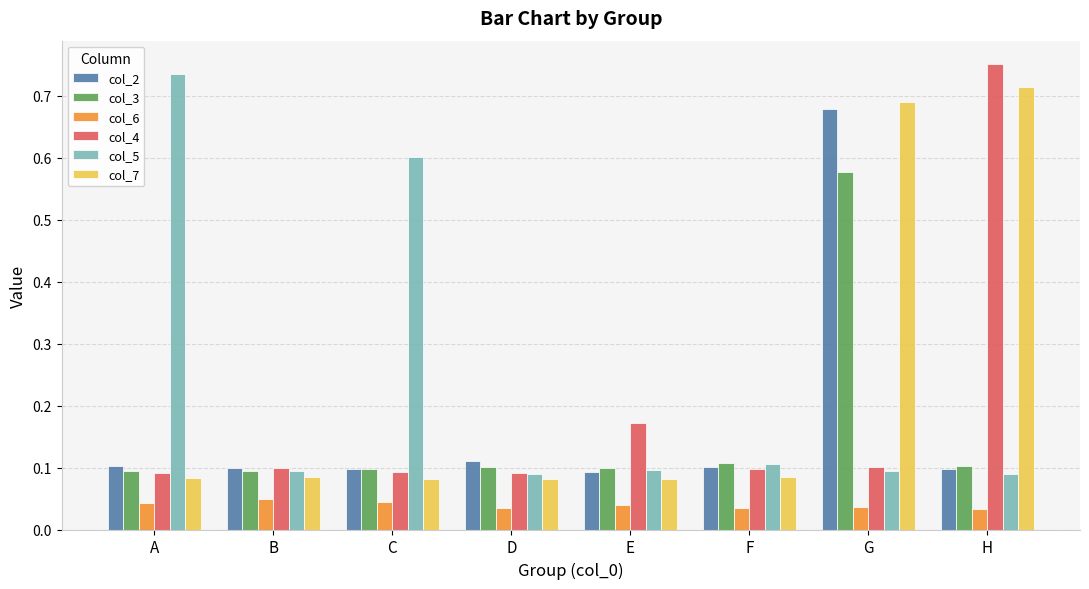

What is the total value across all series at A?

1.1